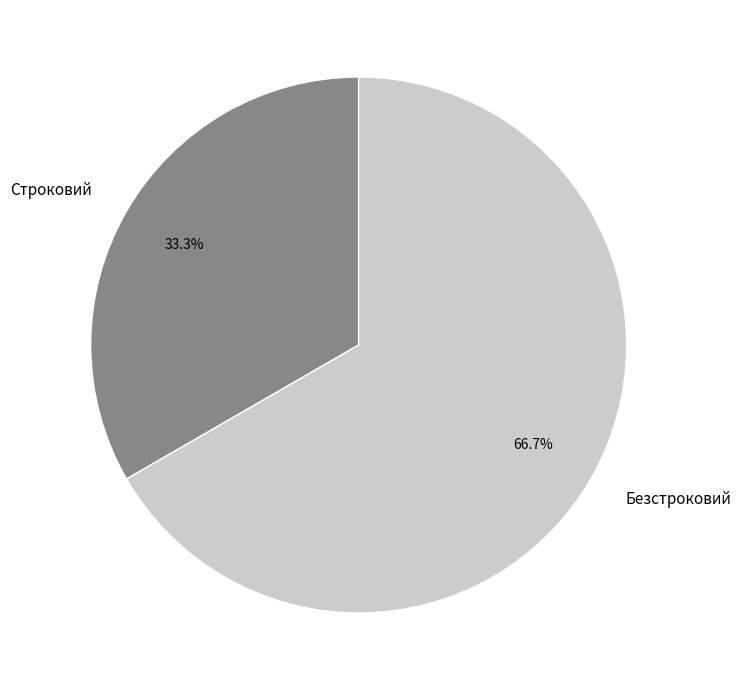

Which slice represents more than half of the pie?

Безстроковий